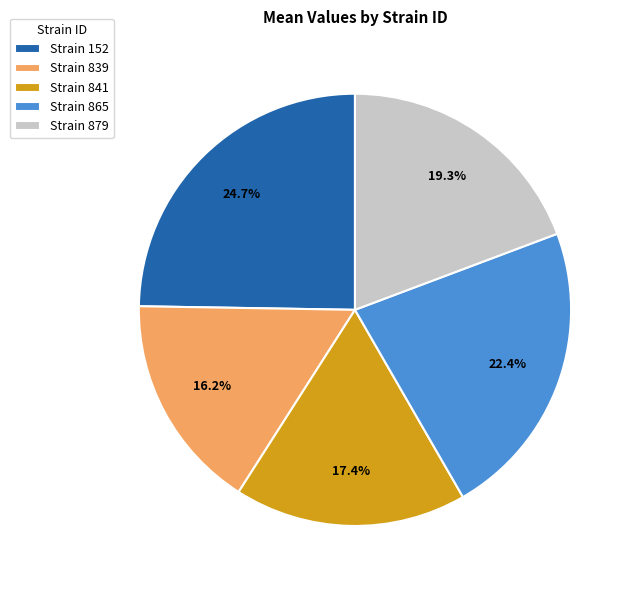

Does any single category account for the majority?

No